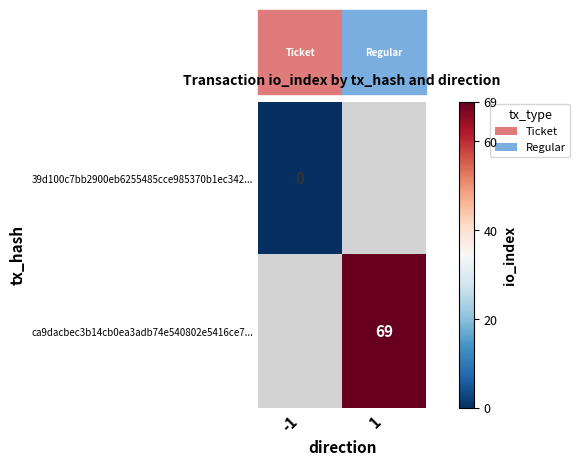

The value of ca9dacbec3b14cb0ea3adb74e540802e5416ce7... at 1 is 90. True or false?

False